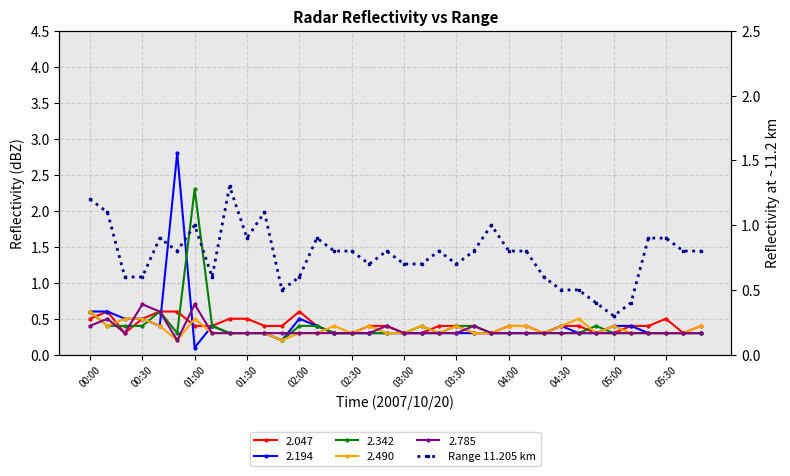

What is the difference between the values at 25 and 33?

0.1